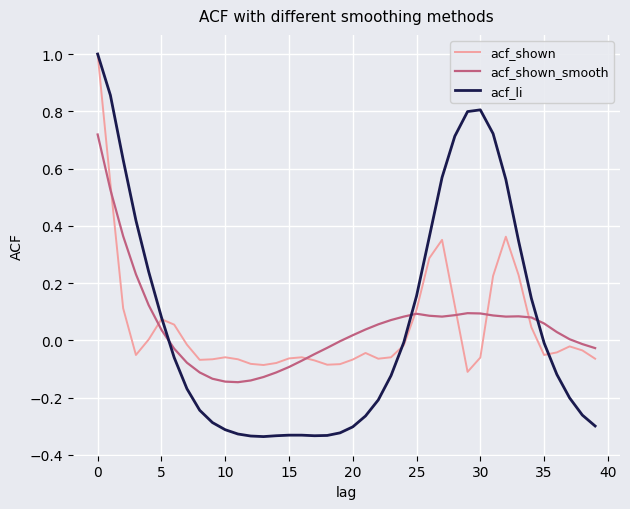

What is the greatest value displayed?

1.0